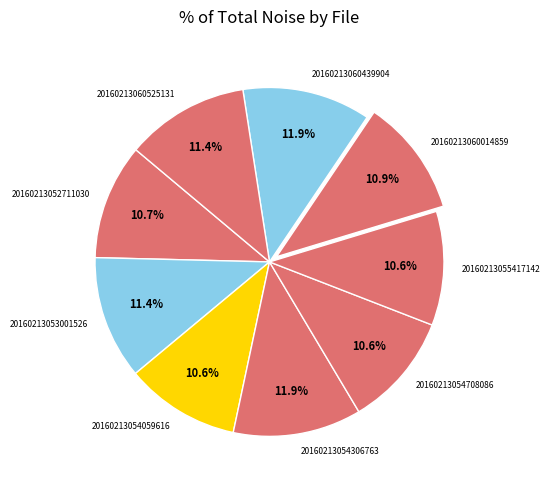

Does any single category account for the majority?

No